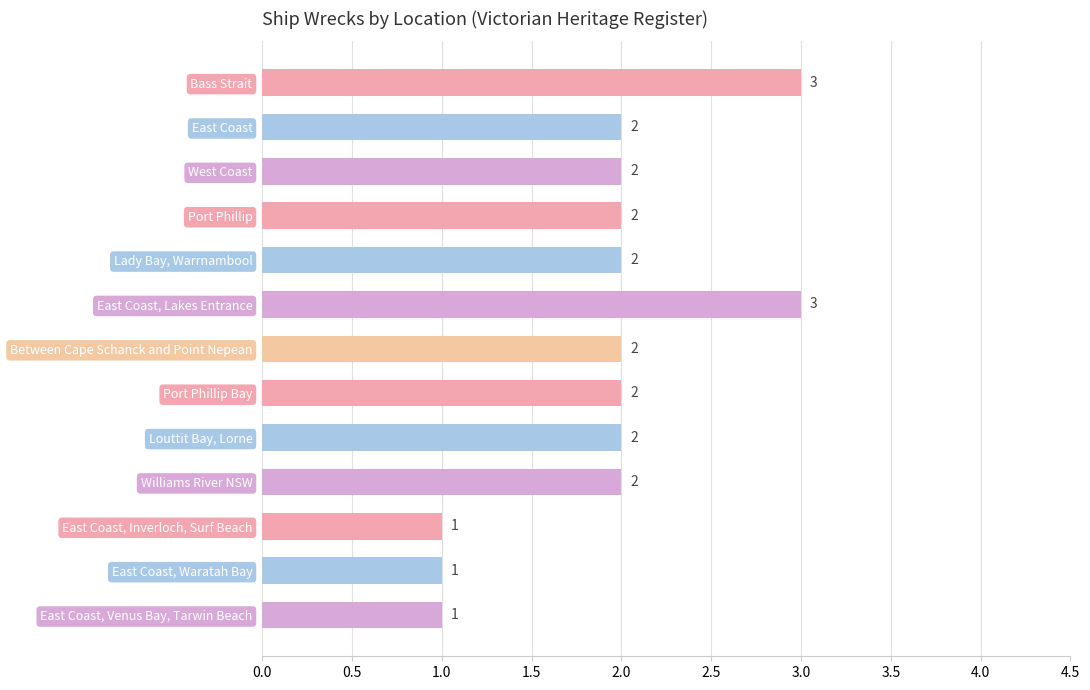

Reading top to bottom, transcribe all the data shown in this chart.

3	2	2	2	2	3	2	2	2	2	1	1	1